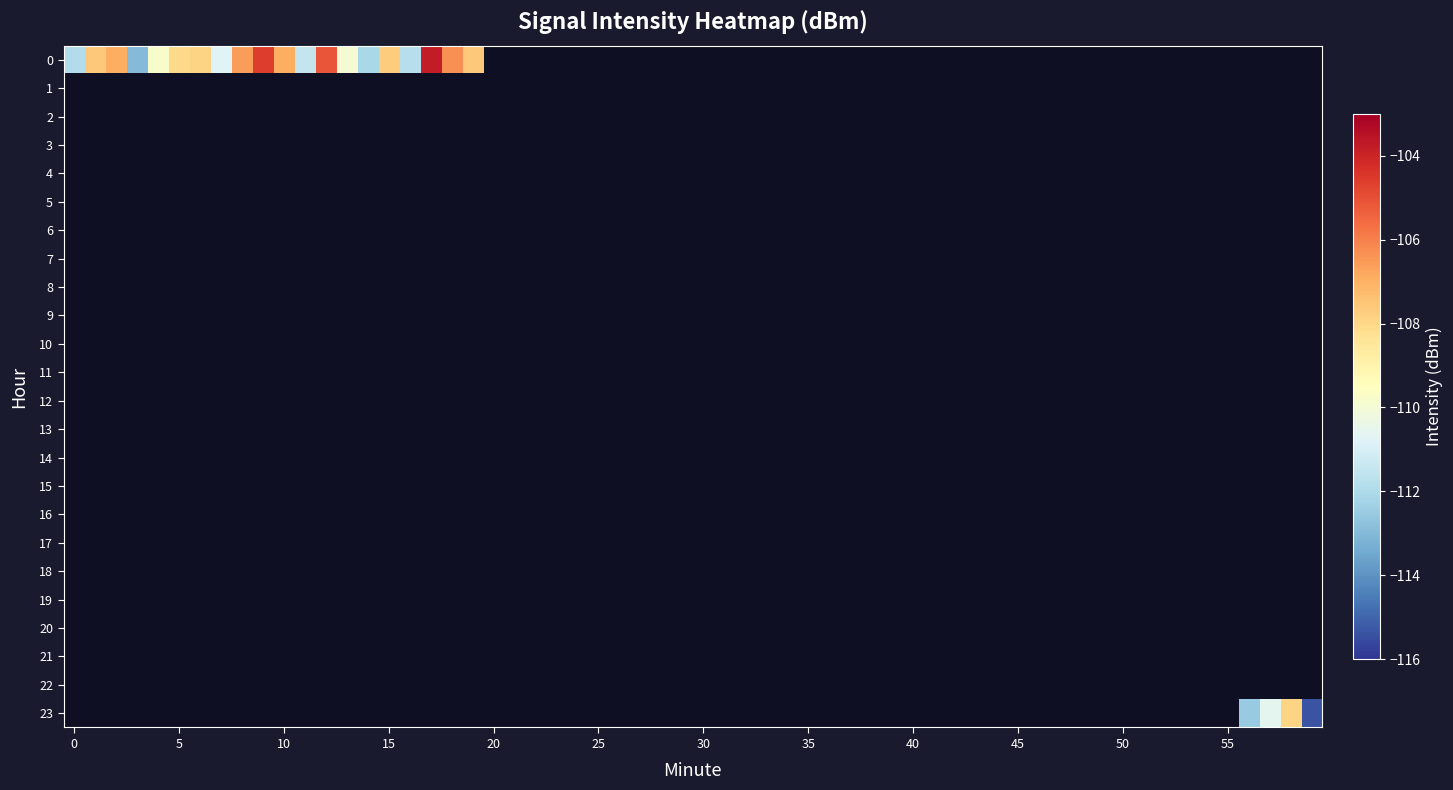

What is the total value across all series at 8?

-106.6